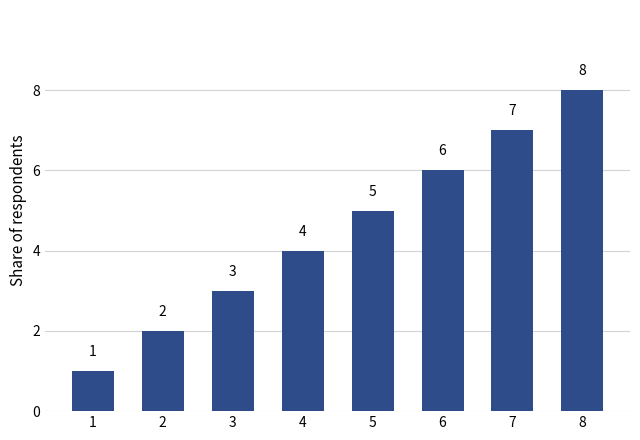

What is the change in value from 2 to 6?

+4